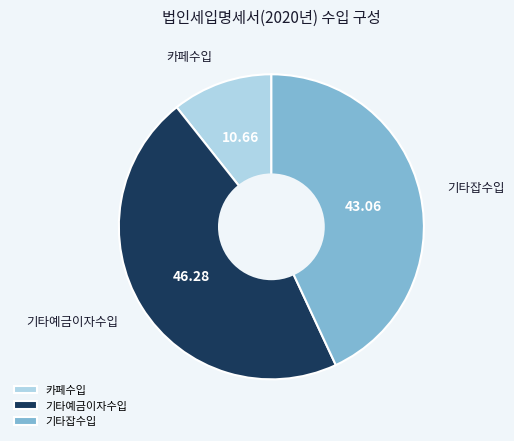

How many slices are in this pie chart?

3